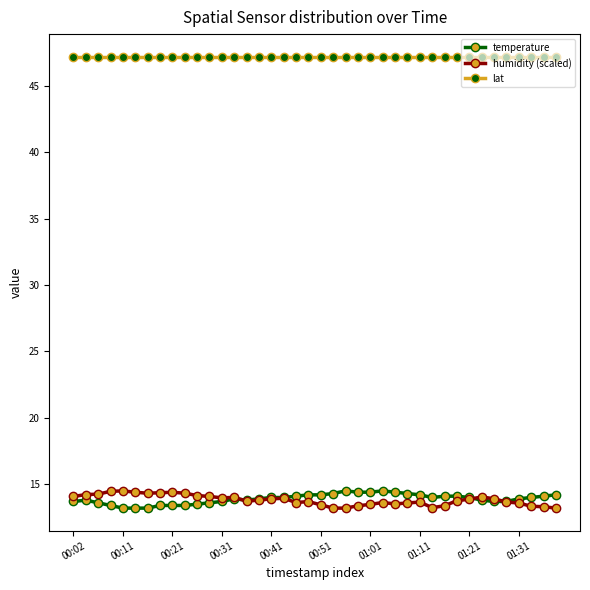

At how many categories does at least one series exceed 44?

40